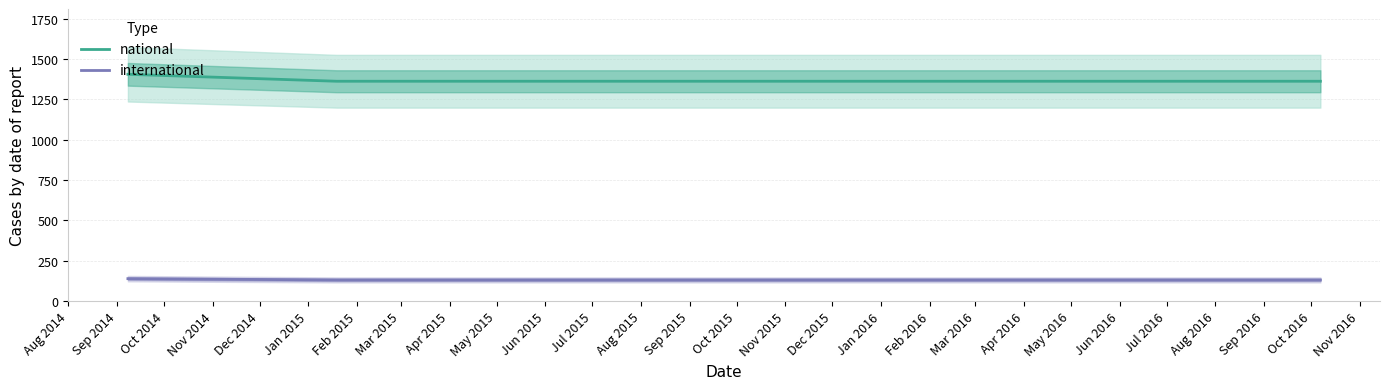

Does the chart display data point markers on the line(s)?

No